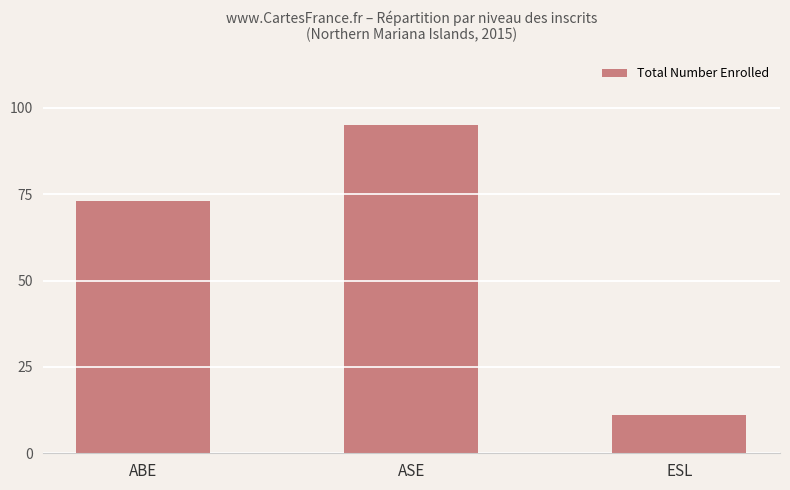

Reading left to right, extract all data points from this chart.

ABE=73	ASE=95	ESL=11